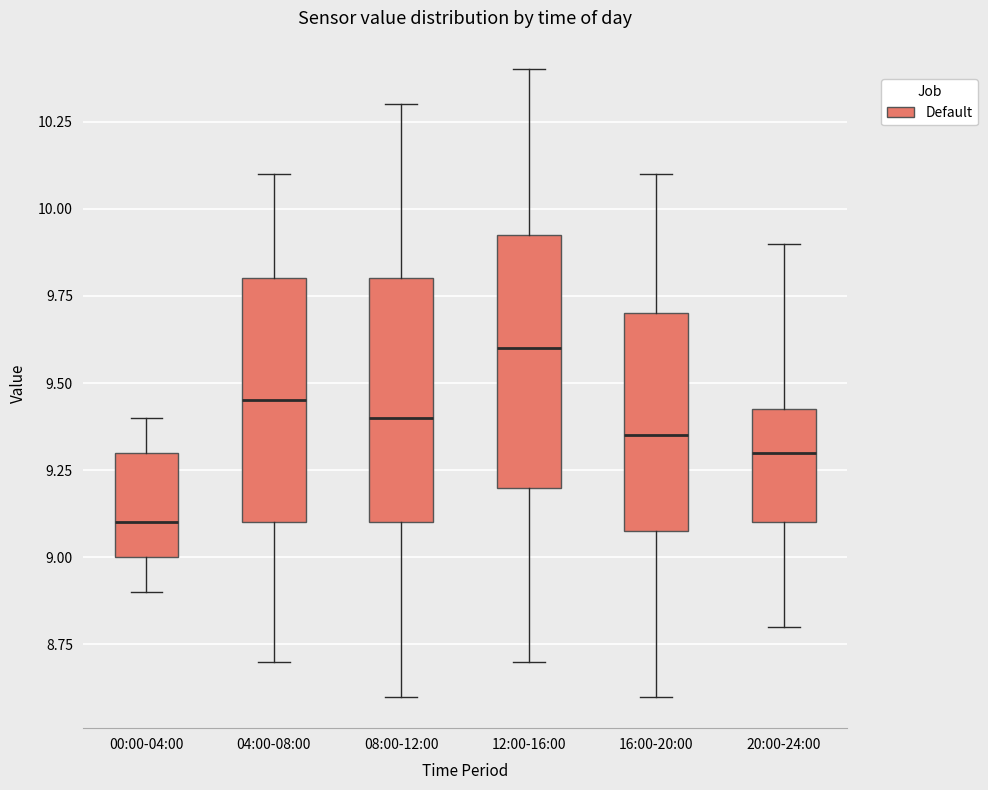

Reading left to right, transcribe this box plot: for each box, give where its median line is, the range the box spans, and where its two whiskers end, as read against the y-axis. The values are not printed on the chart, so give them approximately, as read against the axis.

00:00-04:00: median 9.10, box 9.00 to 9.30, whiskers 8.90 to 9.40
04:00-08:00: median 9.45, box 9.10 to 9.80, whiskers 8.70 to 10.10
08:00-12:00: median 9.40, box 9.10 to 9.80, whiskers 8.60 to 10.30
12:00-16:00: median 9.60, box 9.20 to 9.95, whiskers 8.70 to 10.40
16:00-20:00: median 9.35, box 9.10 to 9.70, whiskers 8.60 to 10.10
20:00-24:00: median 9.30, box 9.10 to 9.45, whiskers 8.80 to 9.90